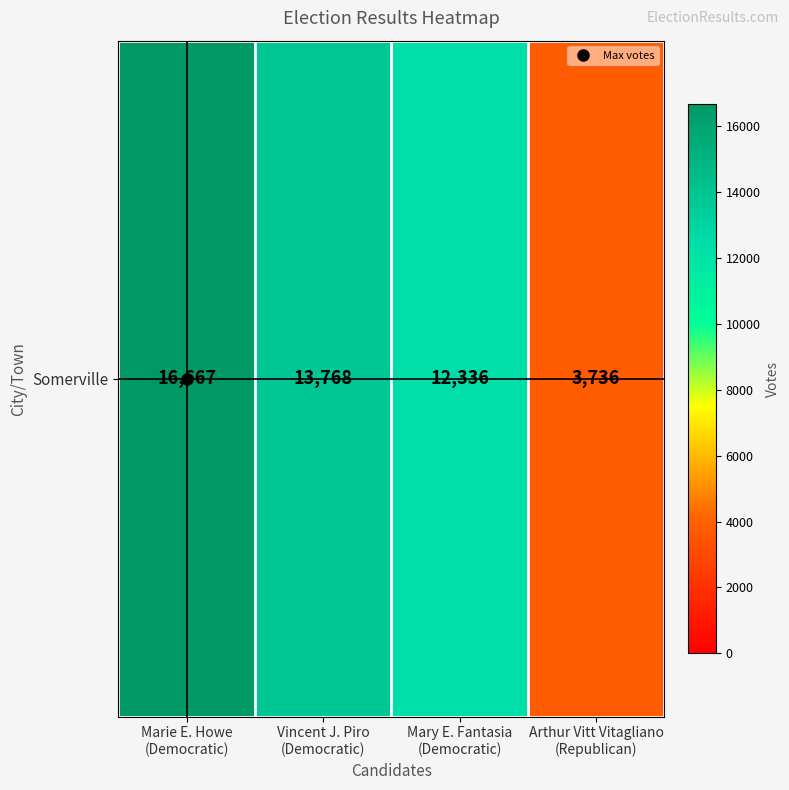

What is the difference between the maximum and second lowest values?

4331